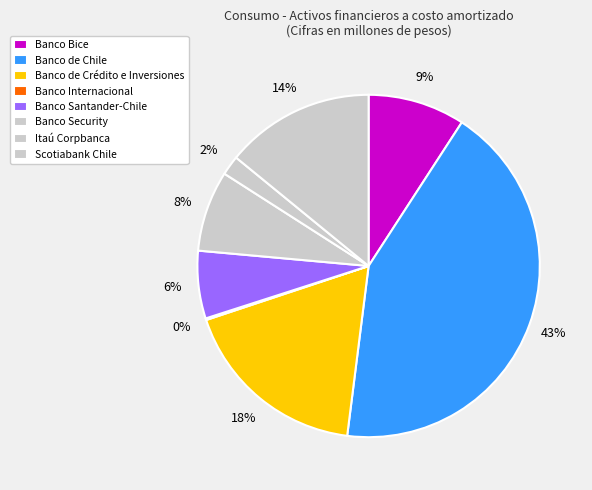

Is Banco de Chile the majority of the pie?

No